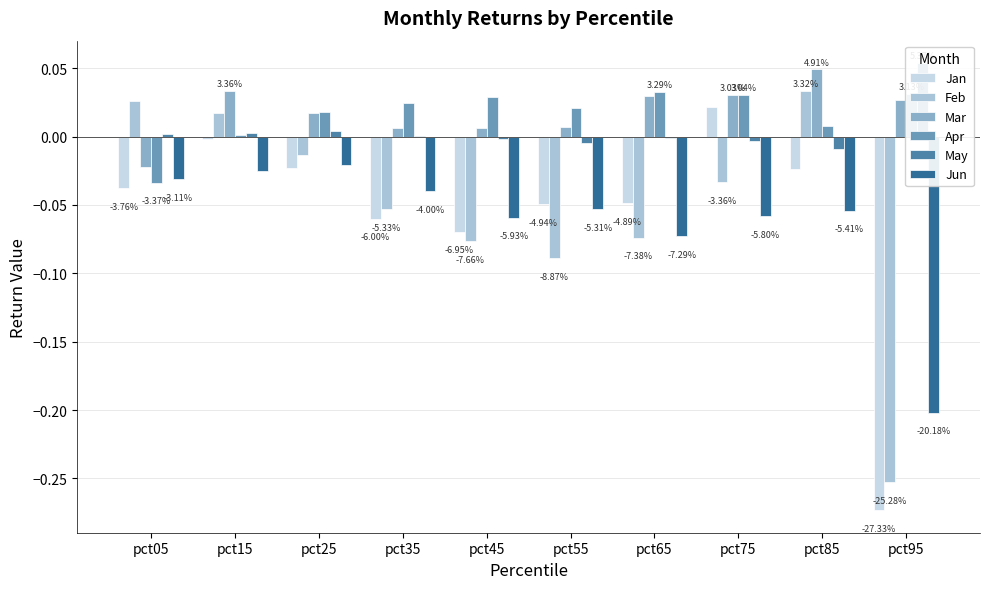

How many values in Jan are below zero?

9